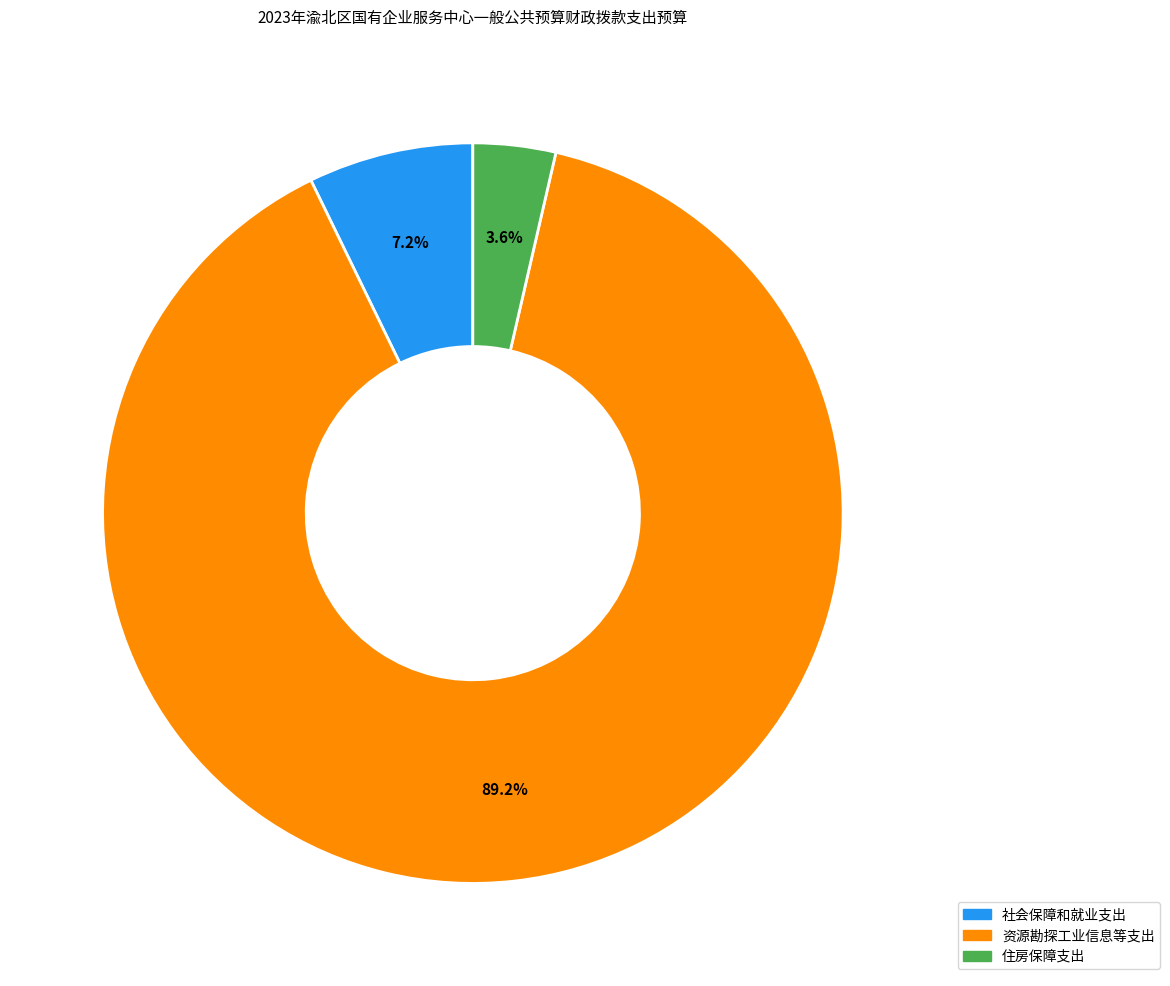

To the nearest percent, what is the combined percentage of 社会保障和就业支出 and 资源勘探工业信息等支出?

96%